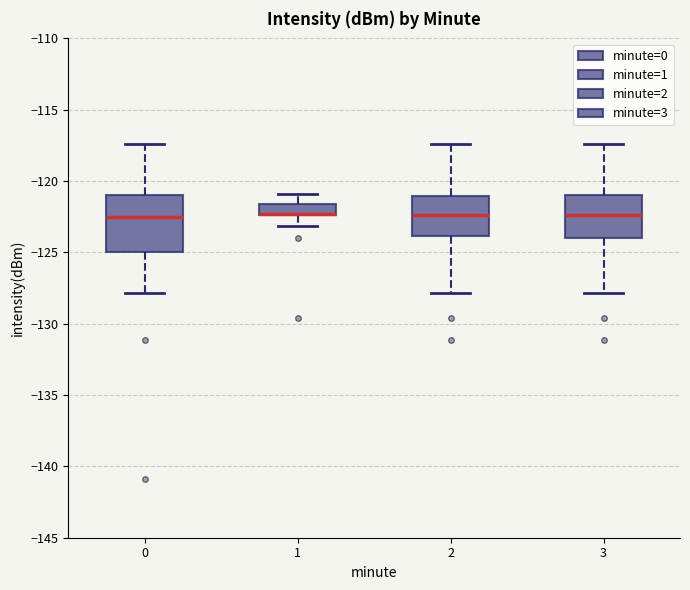

Reading left to right, read every box against the y-axis: the position of its median line, the range the box covers, and the ends of its whiskers. The values are not printed on the chart, so give them approximately, as read against the axis.

0: median -122.5, box -125.0 to -121.0, whiskers -128.0 to -117.5
1: median -122.5 (drawn on the box's lower edge), box -122.5 to -121.5, whiskers -123.0 to -121.0
2: median -122.5, box -124.0 to -121.0, whiskers -128.0 to -117.5
3: median -122.5, box -124.0 to -121.0, whiskers -128.0 to -117.5